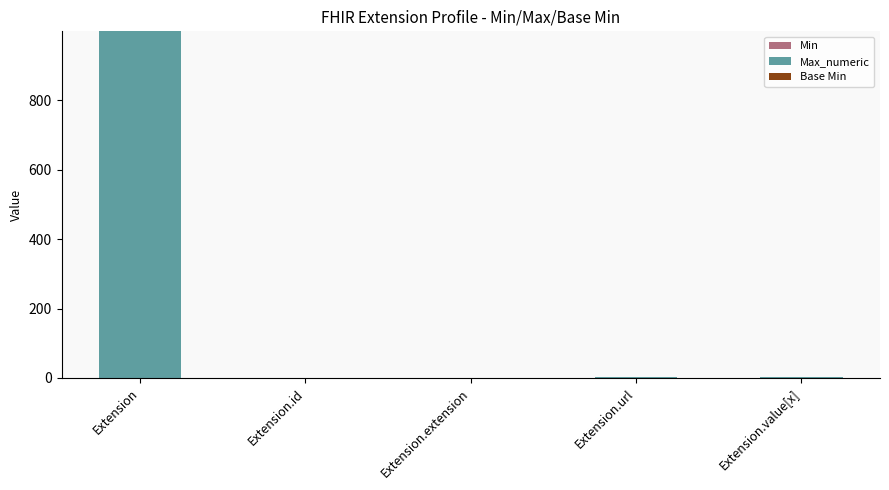

What is the total value across all series at Extension?

999